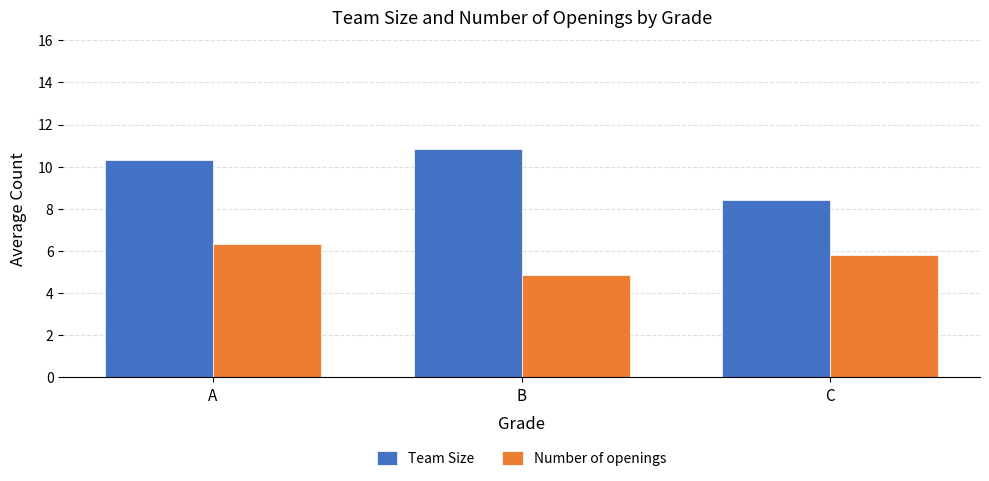

What are all the series names shown in the legend?

Team Size, Number of openings